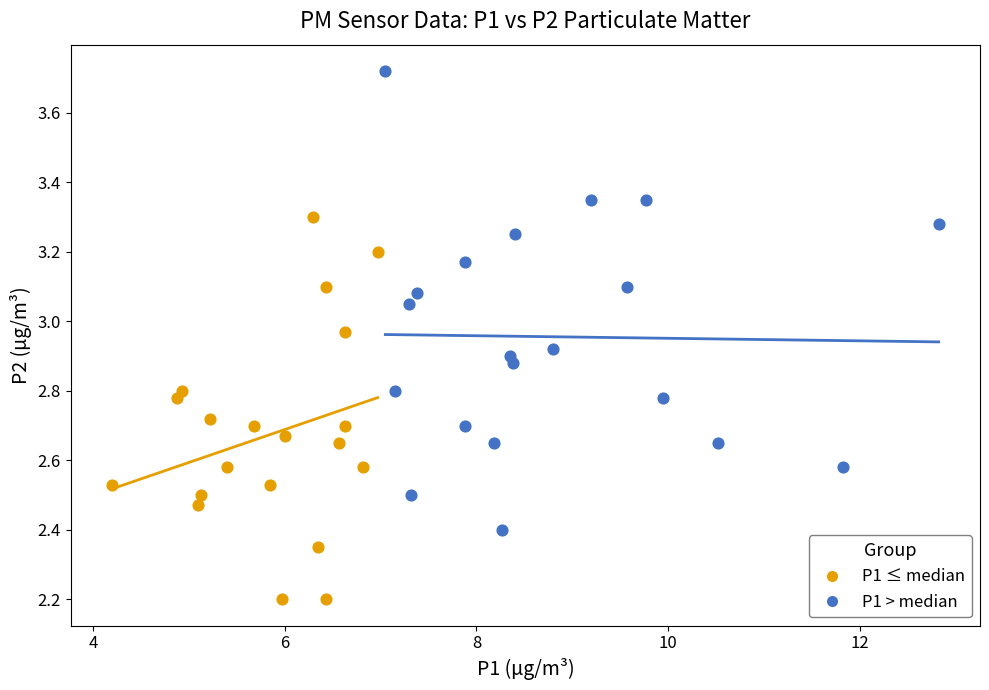

What are all the series names shown in the legend?

P1 ≤ median, P1 > median